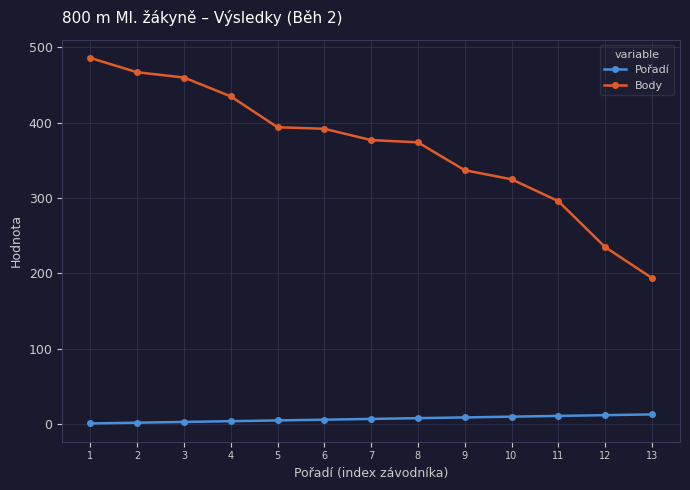

What is the value of the Body point at the 12th from the left?

235